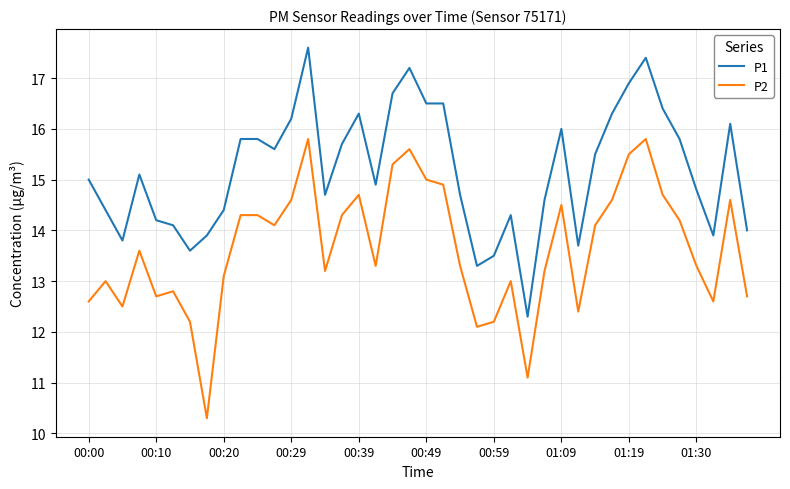

True or false: P2 and P1 cross at least once.

False